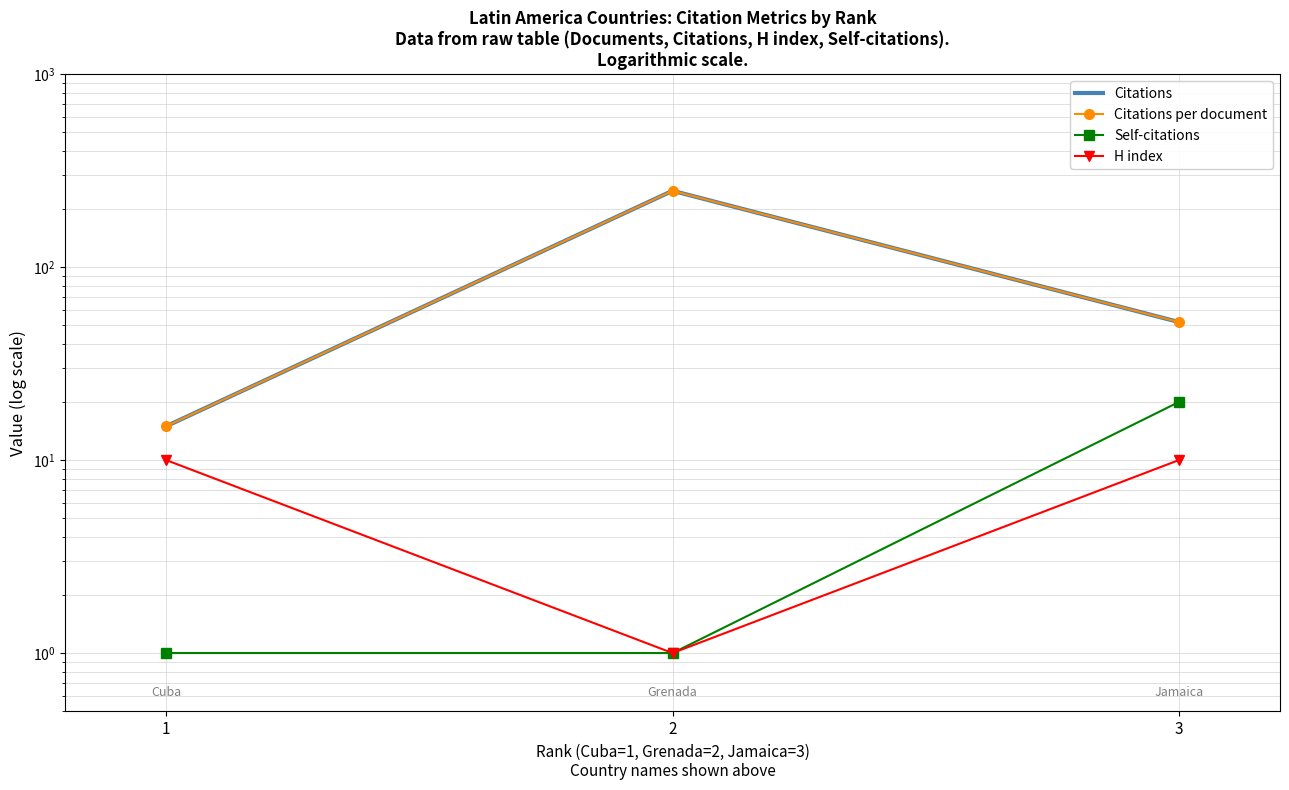

What value does the Citations series have at 2, to the nearest 50?

250